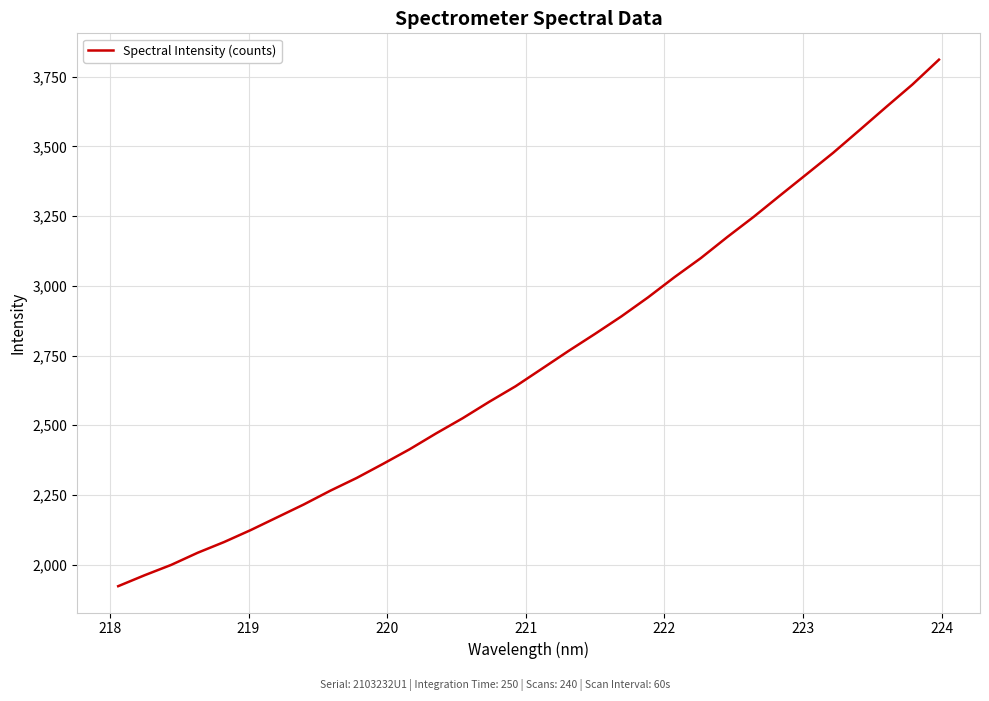

What is the difference between the maximum and minimum values?

1888.1